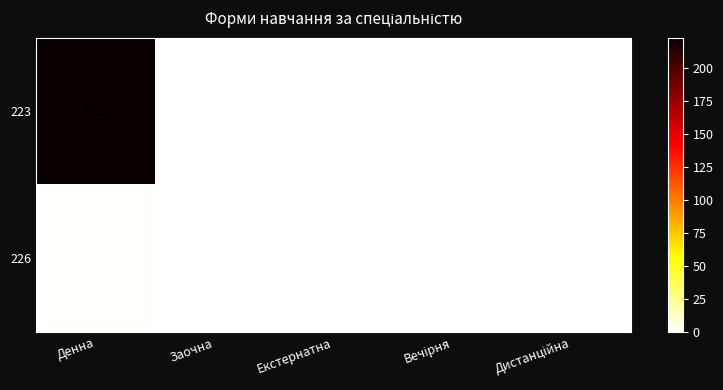

At Денна, list the series in order from largest to smallest.

223, 226